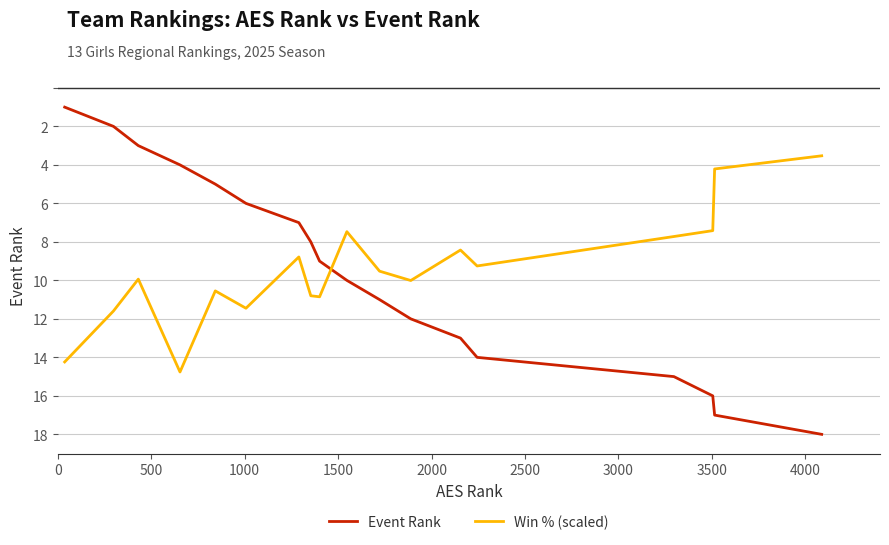

Does the chart display data point markers on the line(s)?

No